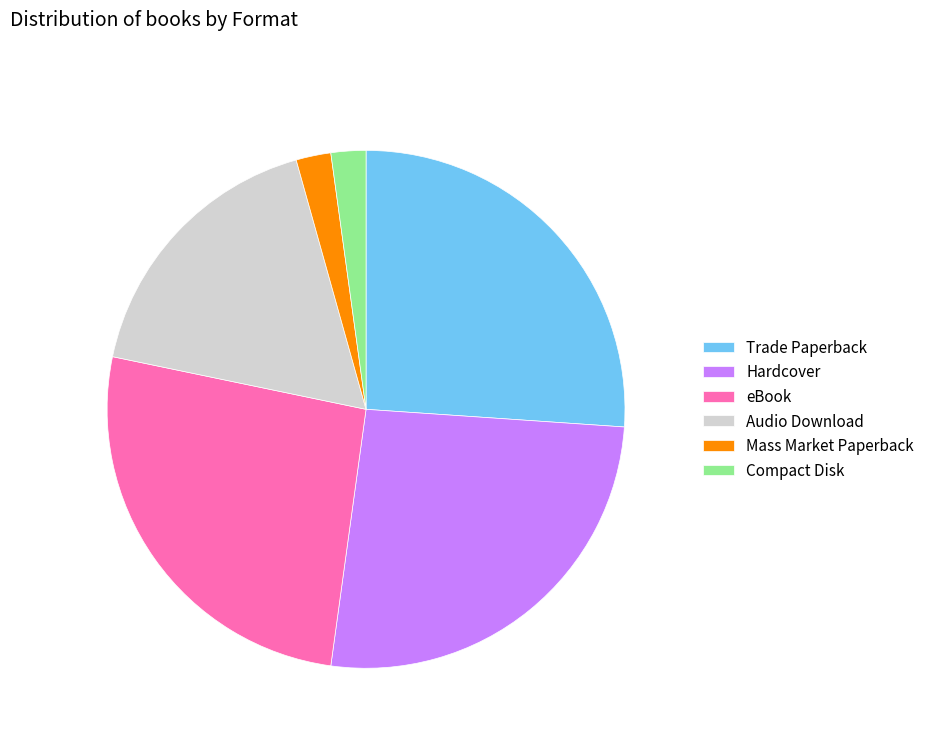

Approximately how many times larger is the value at Trade Paperback compared to Hardcover?

1.0